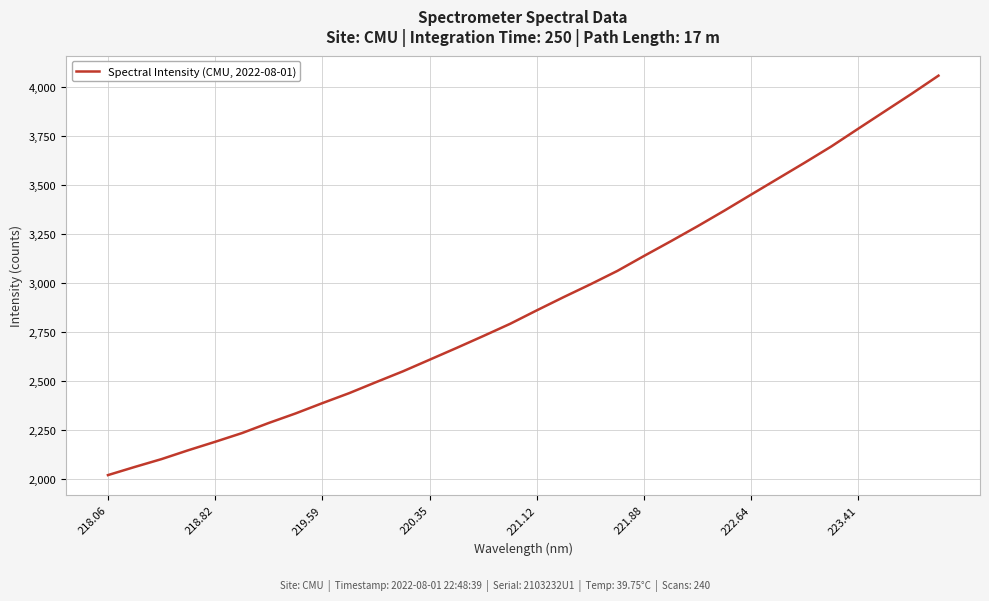

What is the difference between the maximum and minimum values?

2037.6